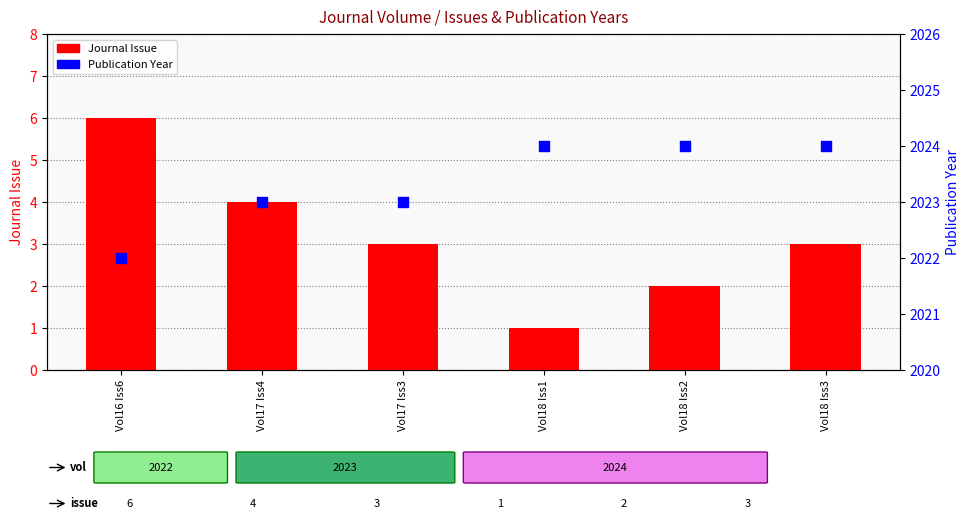

What is the total value across all series at Vol17 Iss3?

2026